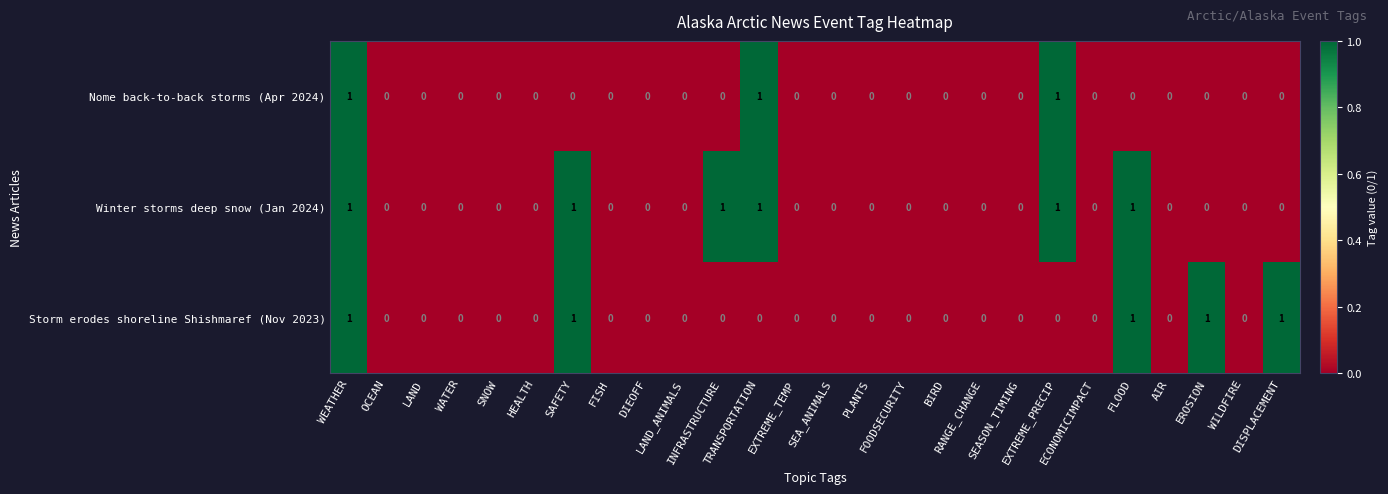

List the series in order of their overall mean, lowest first.

Nome back-to-back storms (Apr 2024), Storm erodes shoreline Shishmaref (Nov 2023), Winter storms deep snow (Jan 2024)